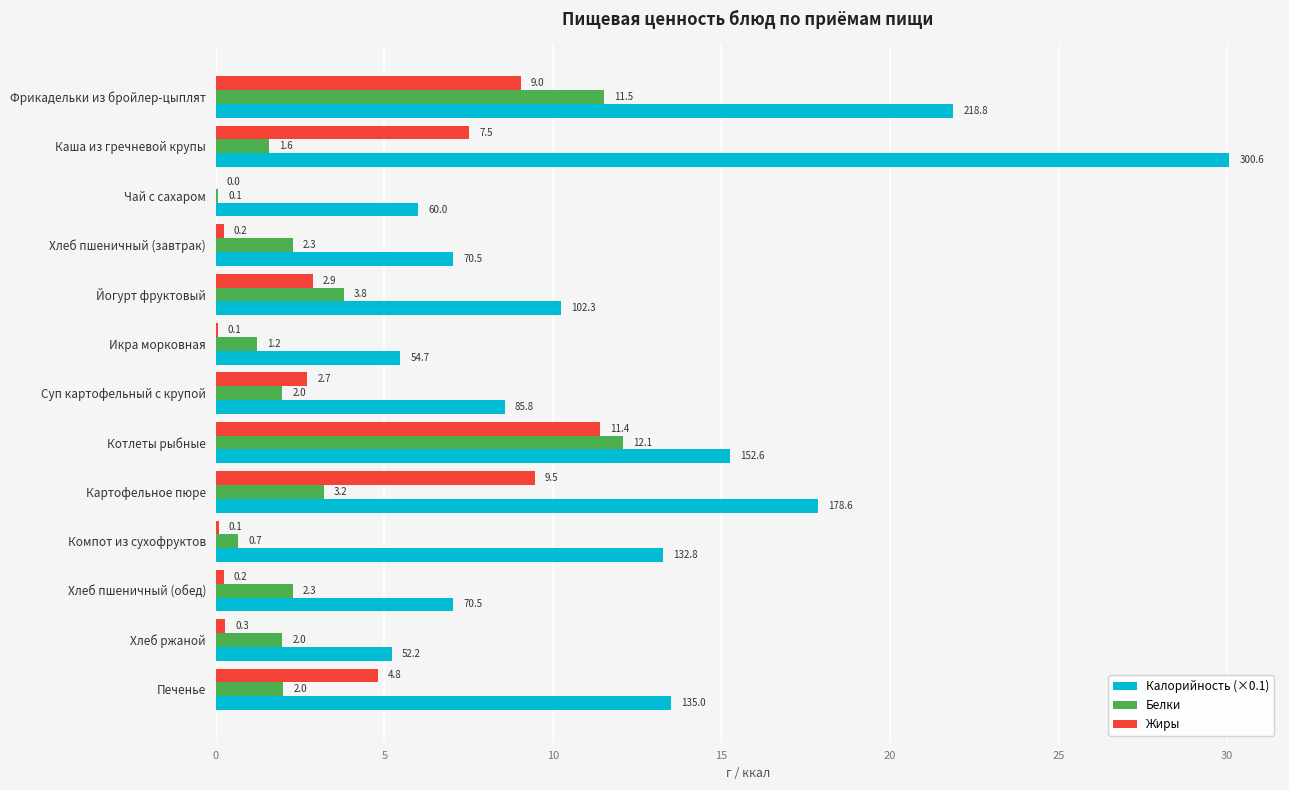

At which label is Белки closest to 6?

Йогурт фруктовый